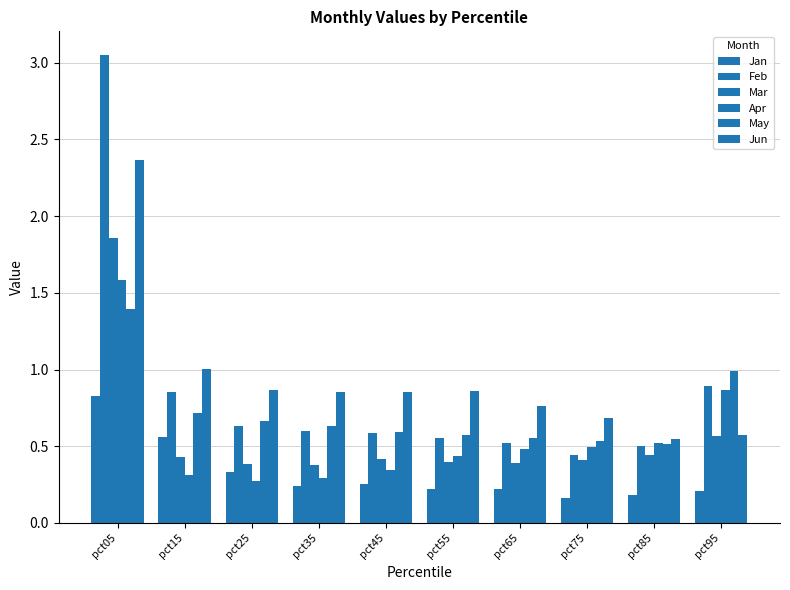

Does the chart contain stacked bars?

No